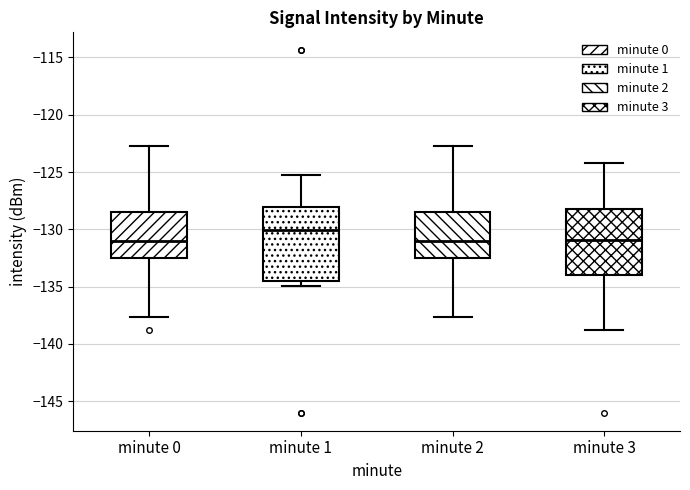

Comparing the boxes themselves (not the whiskers), which one is the tallest?

minute 1